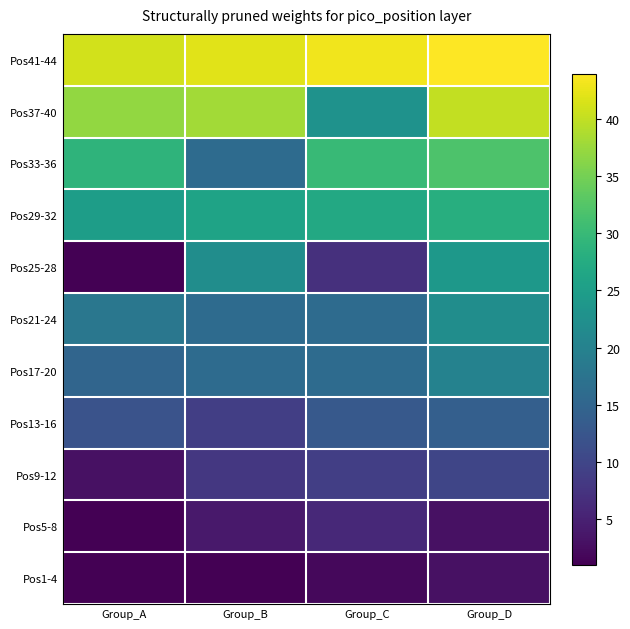

Between Group_B and Group_C, which is larger?

Group_C